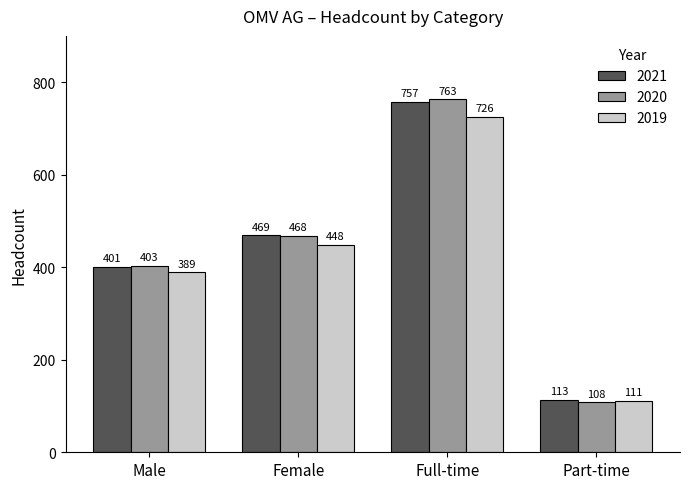

Reading left to right, what are all the values shown in this chart?

2021: Male=401	Female=469	Full-time=757	Part-time=113
2020: Male=403	Female=468	Full-time=763	Part-time=108
2019: Male=389	Female=448	Full-time=726	Part-time=111